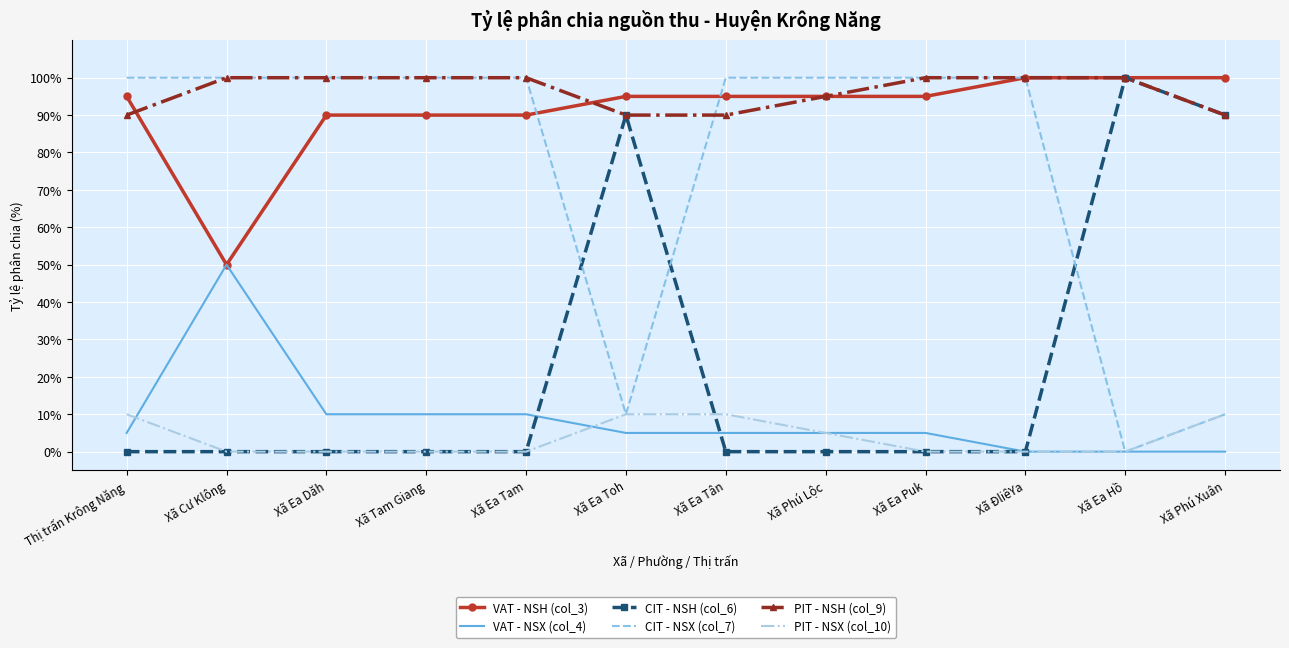

What is the difference between the second highest and minimum values in the CIT - NSX (col_7) series?

1.0